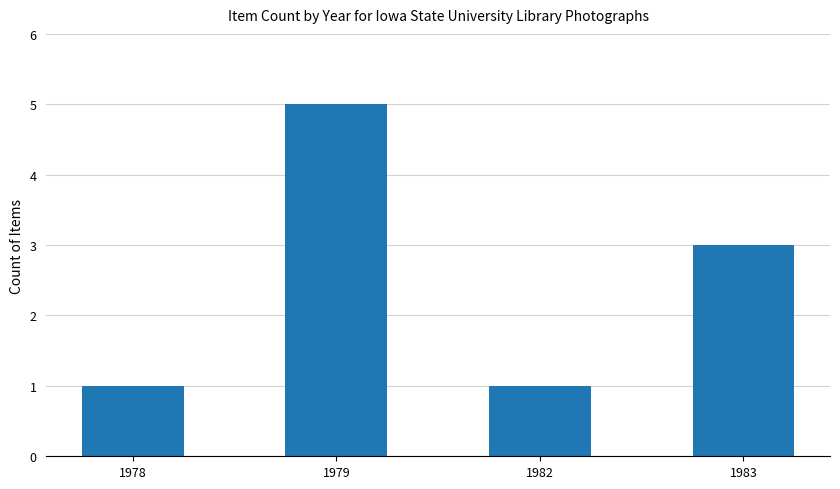

True or false: the data shows 3 at 1983.

True